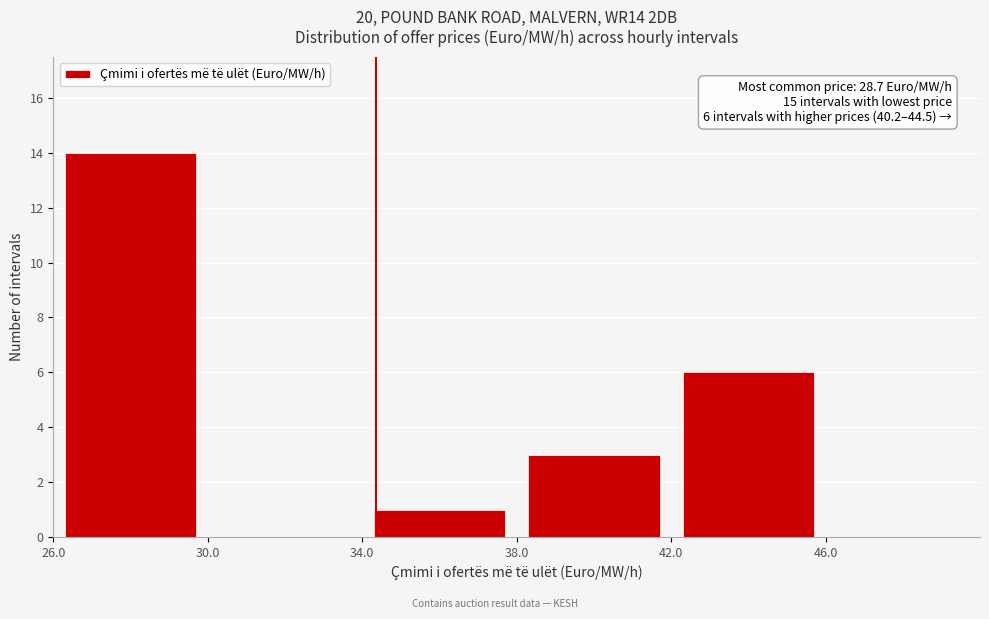

Over which range of the x-axis is the bar tallest?

26 to 30